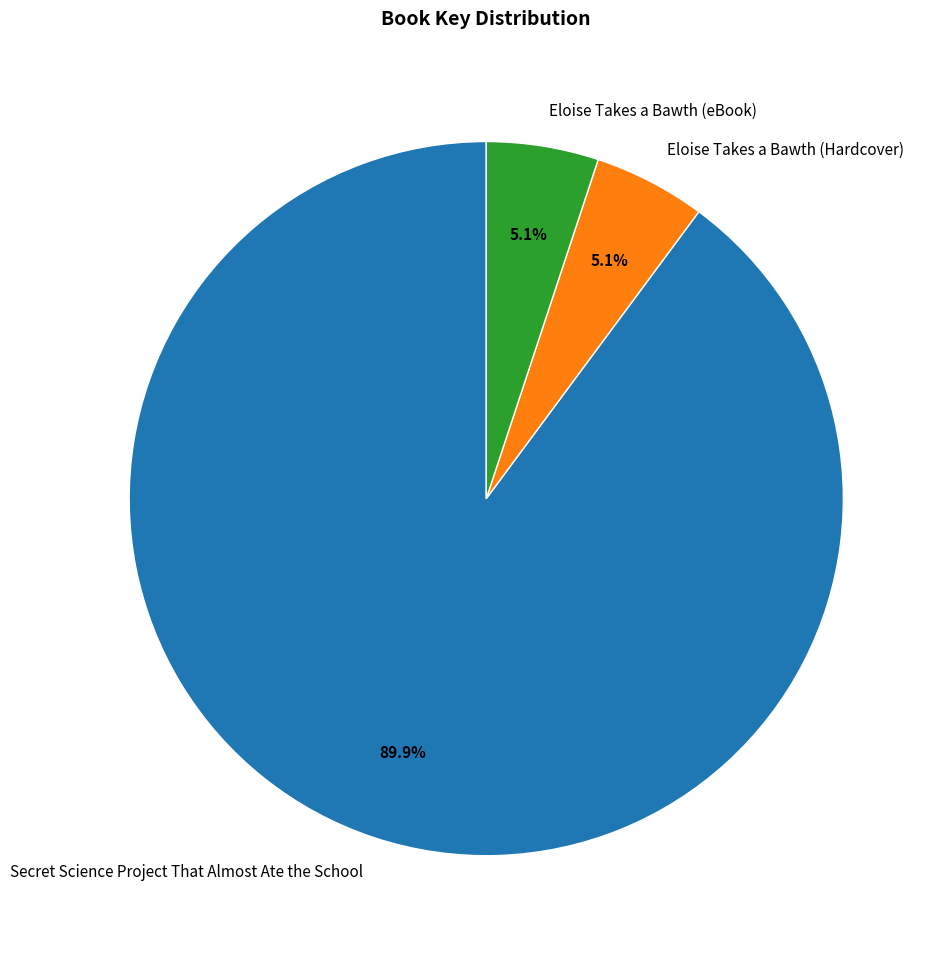

Does Eloise Takes a Bawth (Hardcover) represent more than half of the total?

No